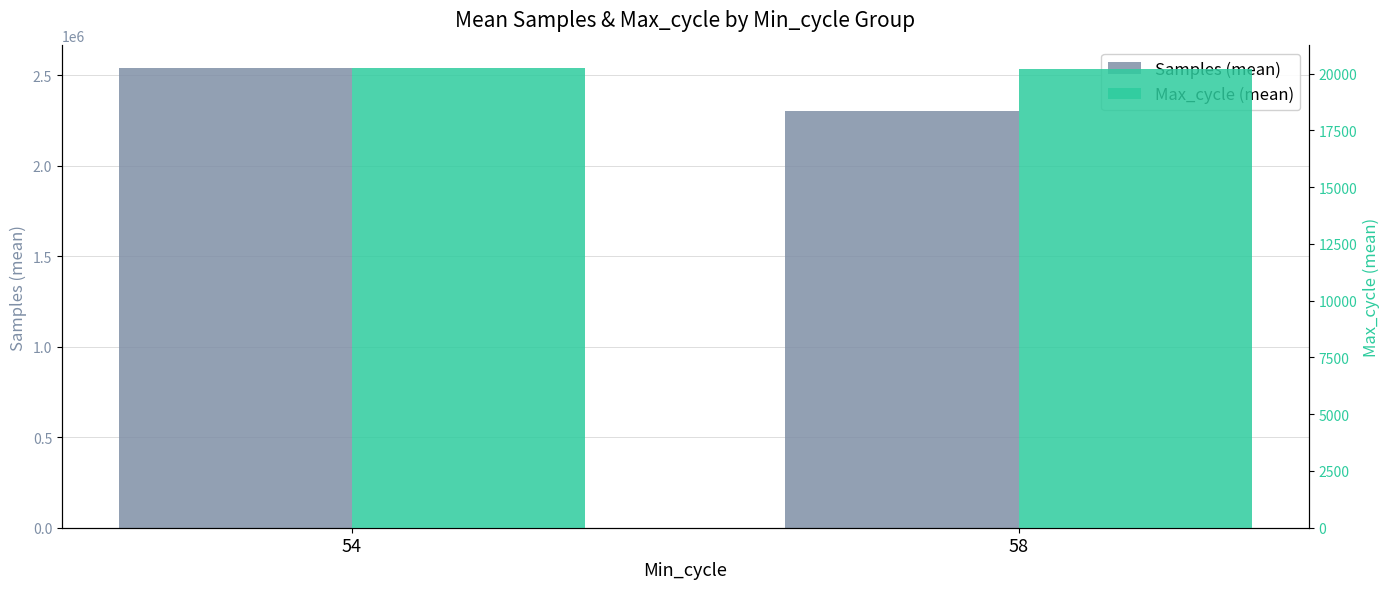

The Max_cycle (mean) series shows 34993.6 at 54. True or false?

False